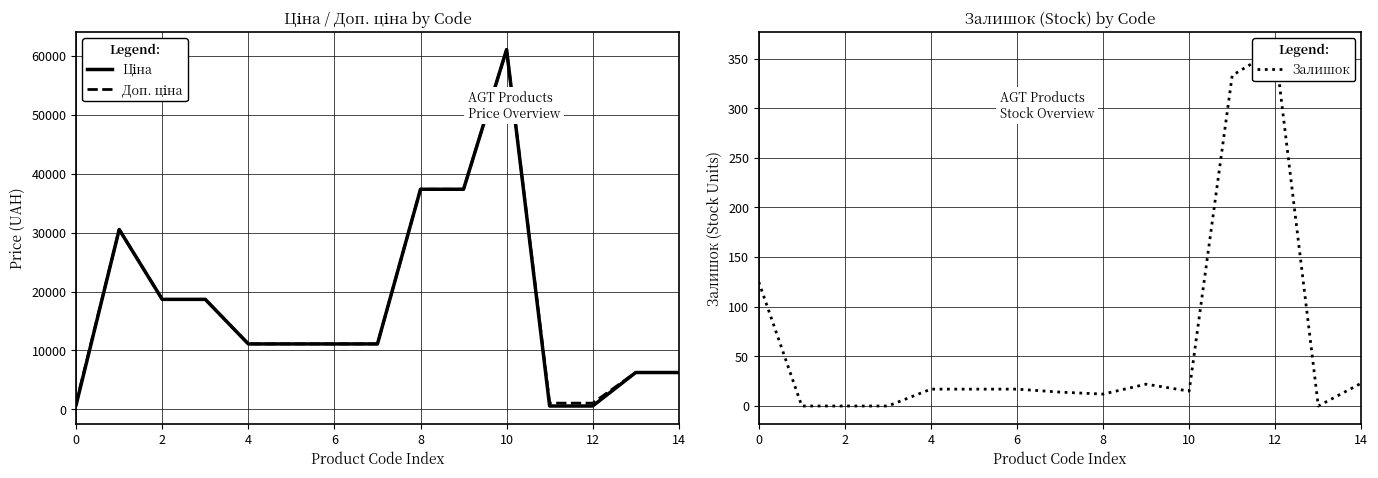

True or false: Доп. ціна and Ціна cross at least once.

False